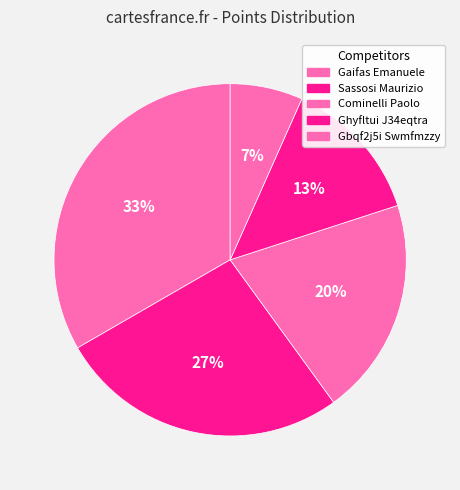

Is it true that Gaifas Emanuele is 26% of the pie?

False